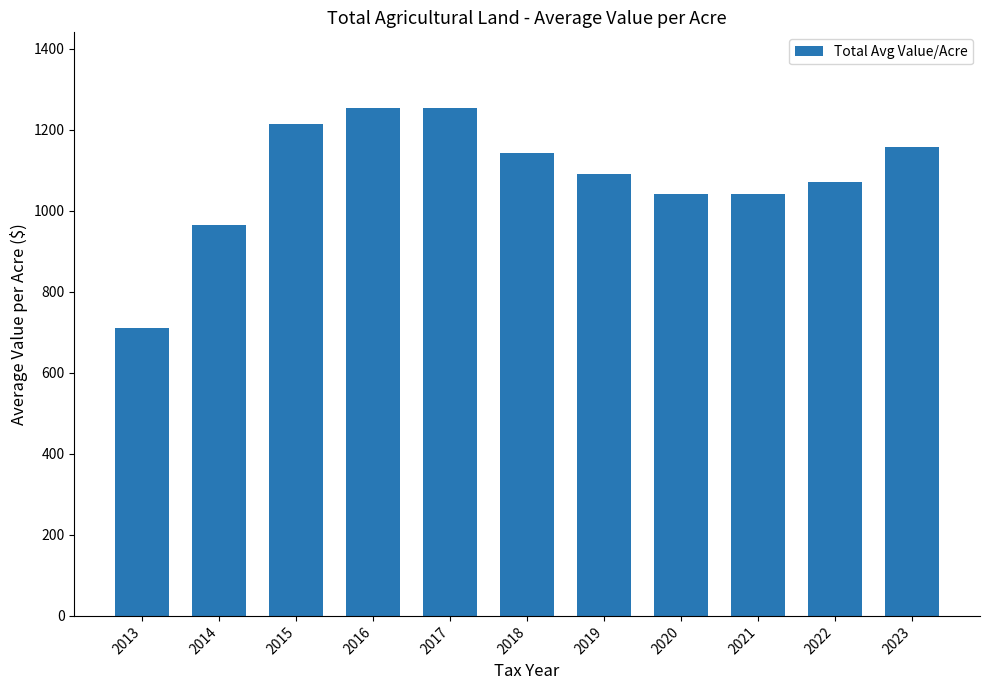

What is the value of the 10th bar from the left?

1071.6